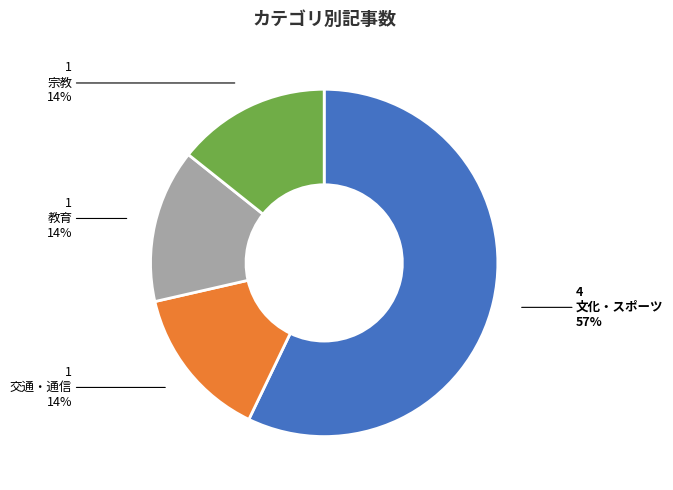

To the nearest percent, what portion does 宗教 represent?

14%